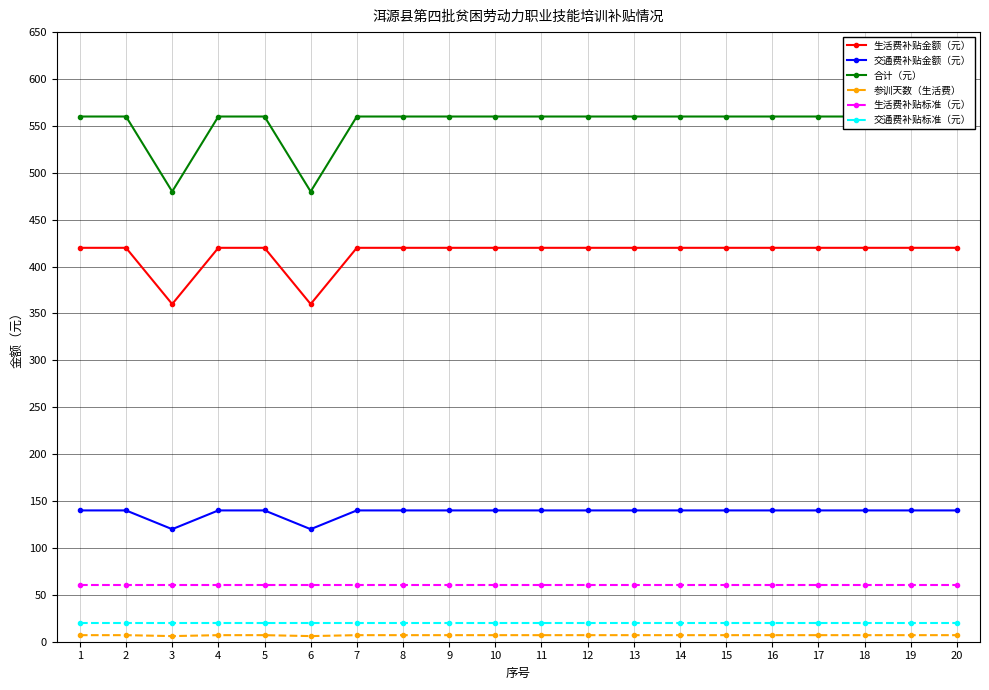

How many values in the 合计（元） series are below 560?

2